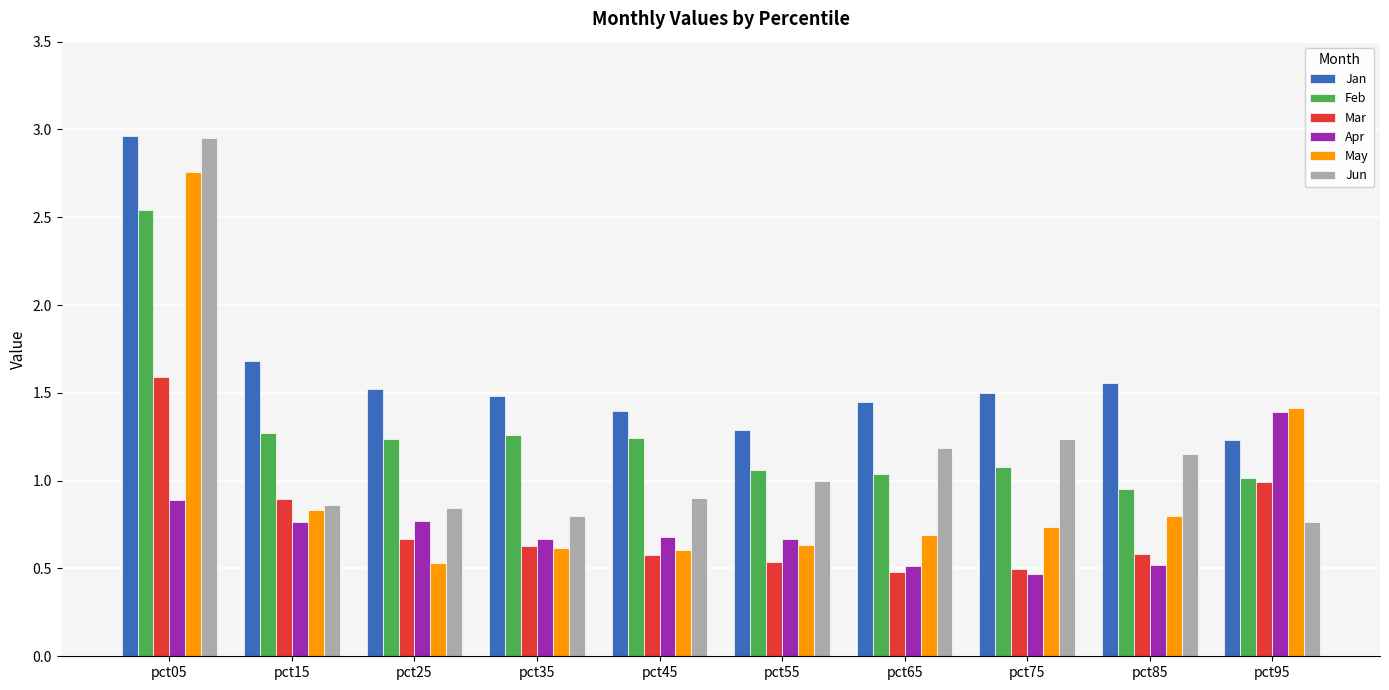

What is the difference between the Jan values at pct95 and pct35?

0.3